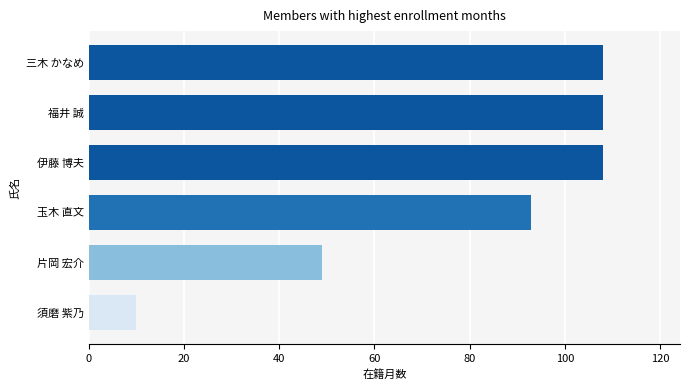

How many values are between 49 and 108?

5